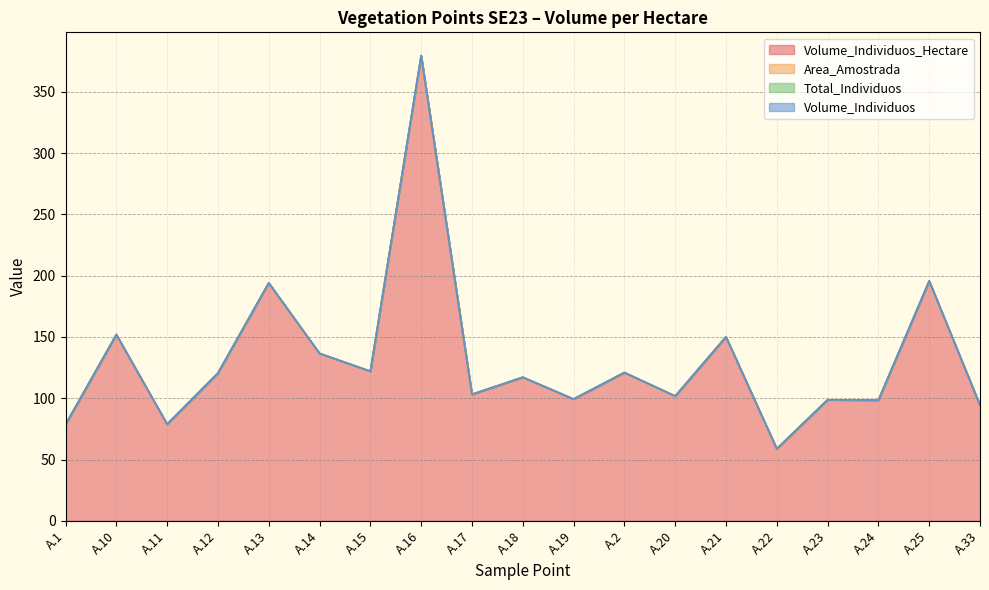

Which series has the largest range (max minus min)?

Volume_Individuos_Hectare